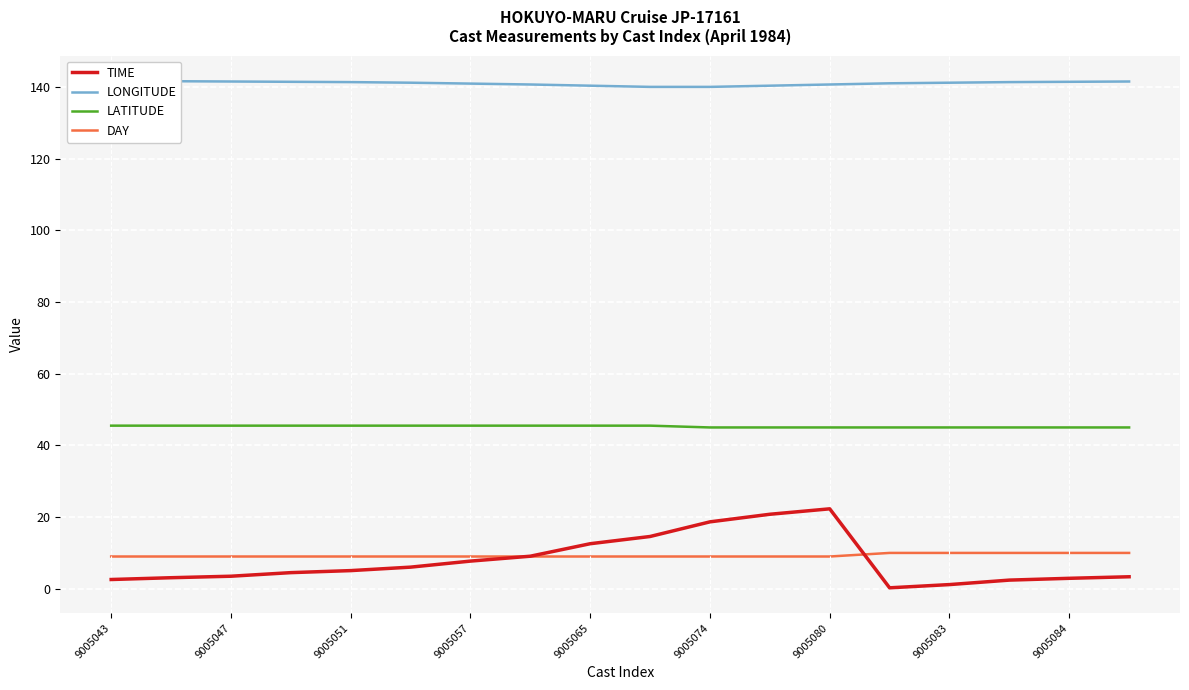

Rank the series by their maximum value, from lowest to highest.

DAY, TIME, LATITUDE, LONGITUDE